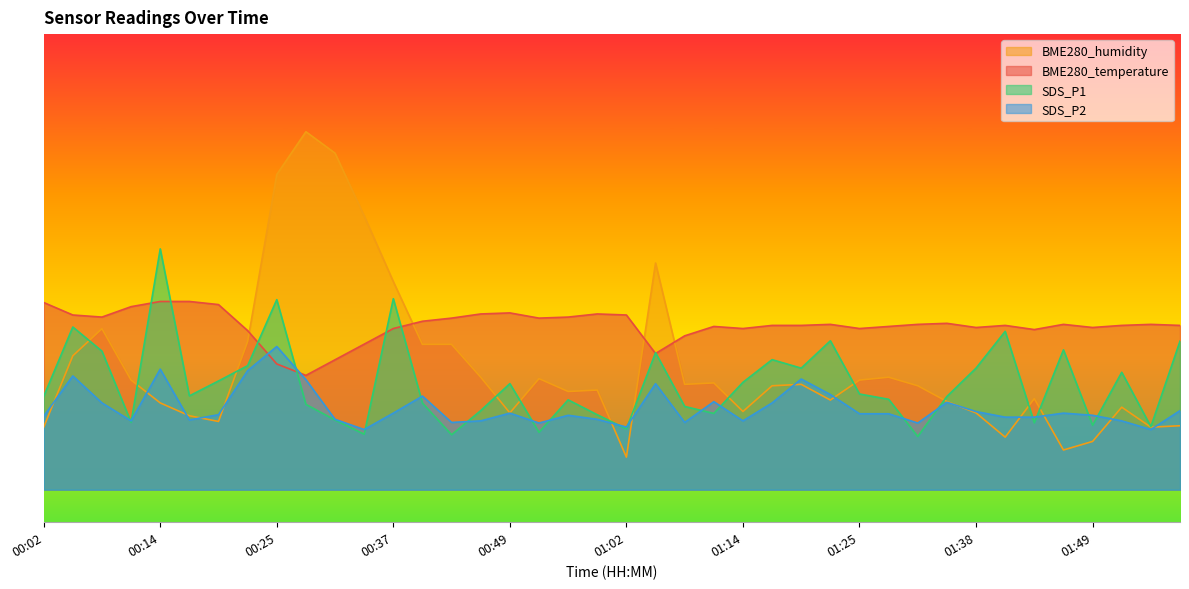

Where is the first local minimum for BME280_temperature?

00:08